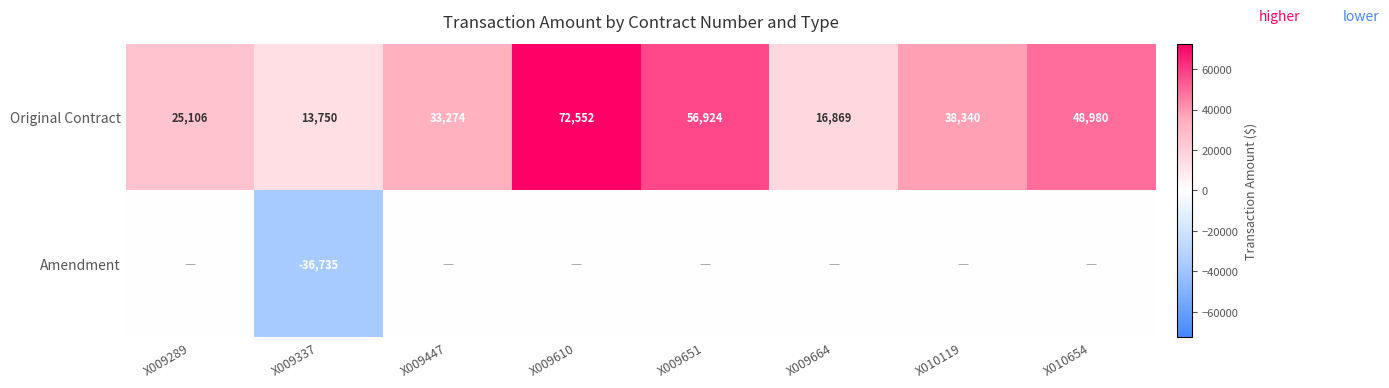

What is the approximate value of Original Contract at X009651, to the nearest 100?

56900